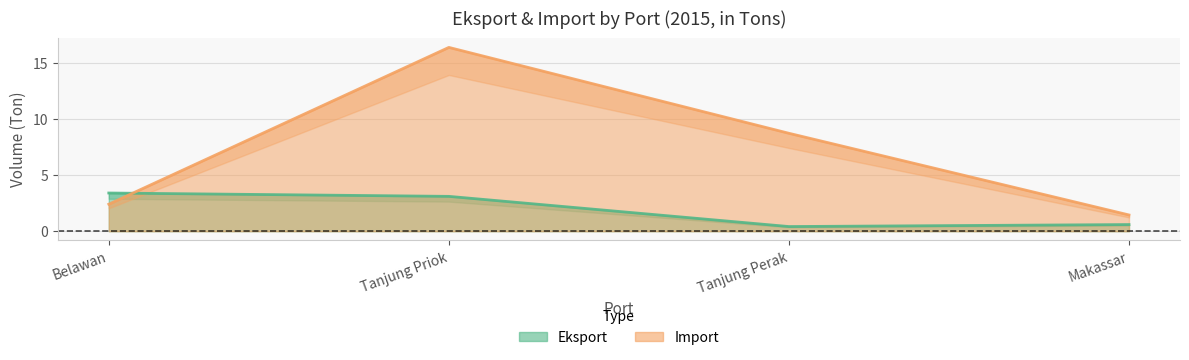

The value of Eksport at Tanjung Perak is 0.4. True or false?

True